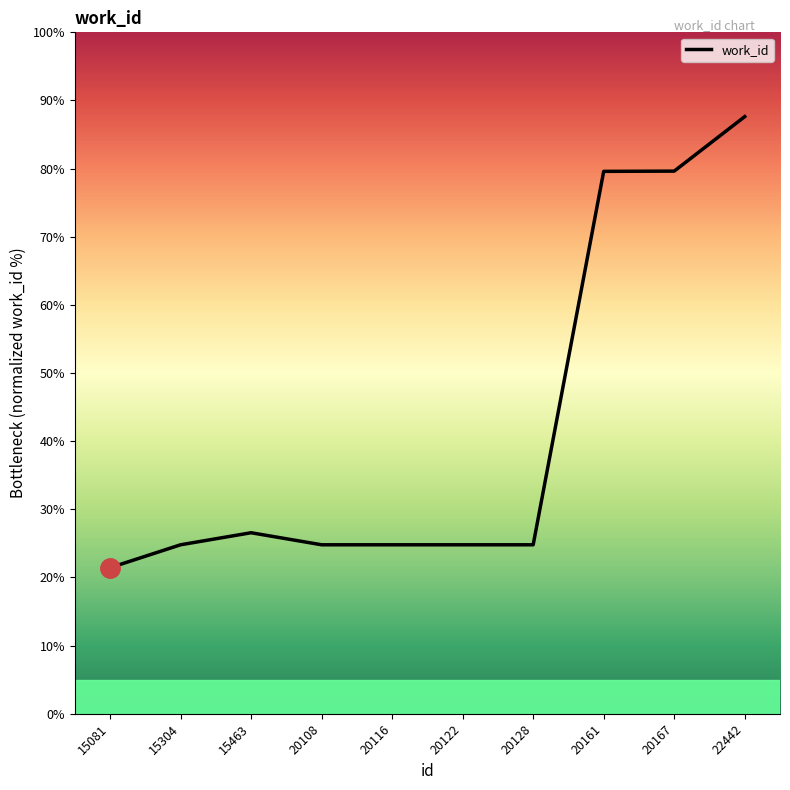

What is the change in value from 15081 to 20116?

+3.4